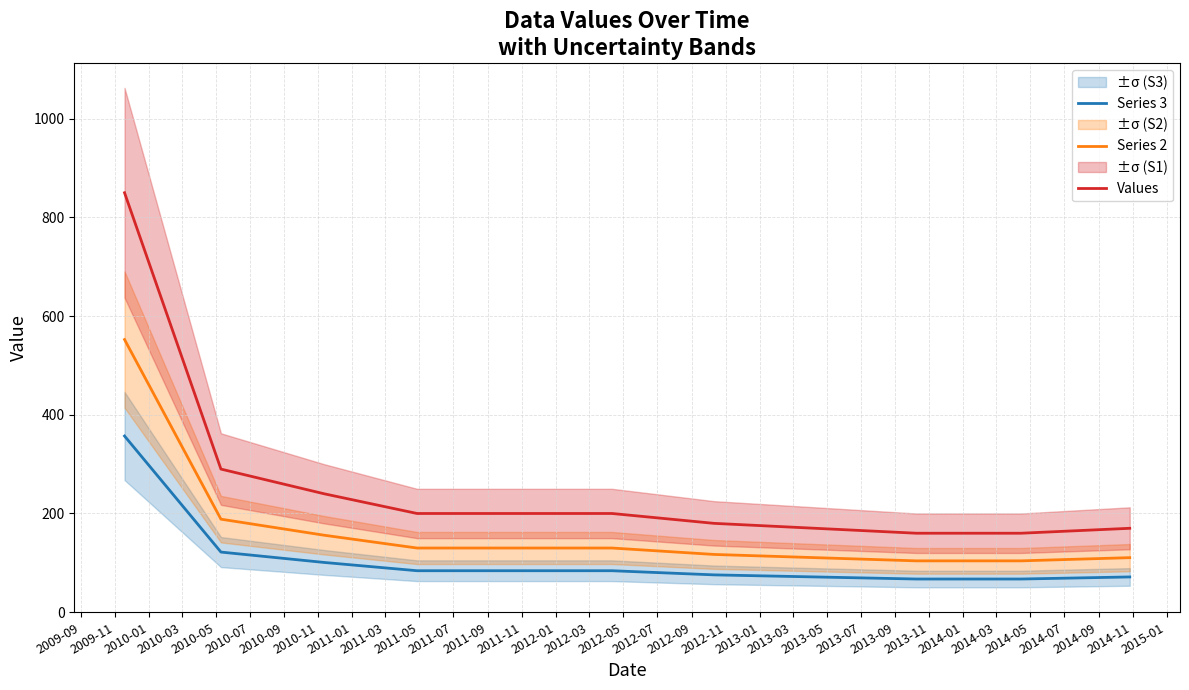

True or false: Series 2 and Series 3 intersect in this chart.

False